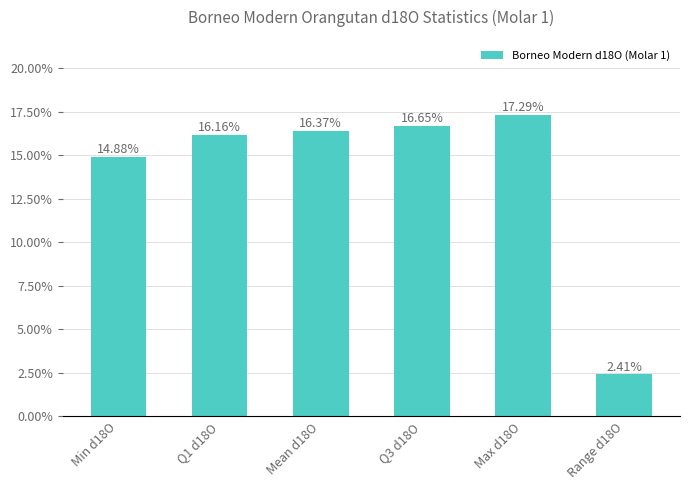

What value does the data have at Q1 d18O?

16.2